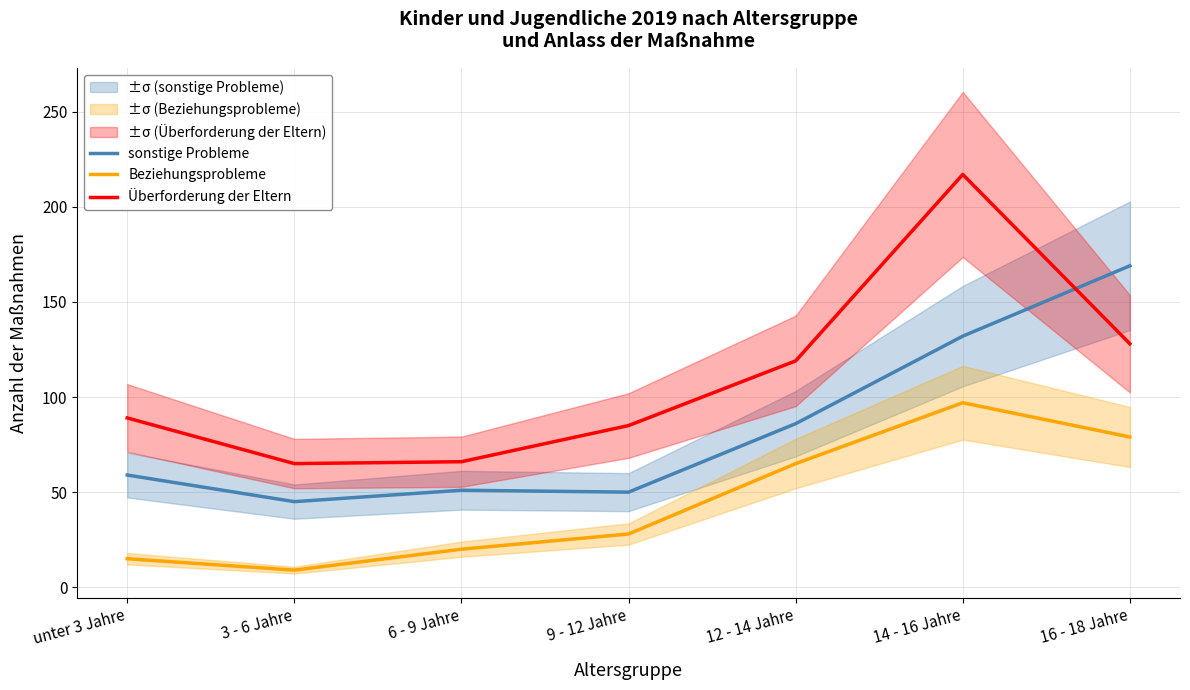

Where is sonstige Probleme nearest to the value 107?

12 - 14 Jahre